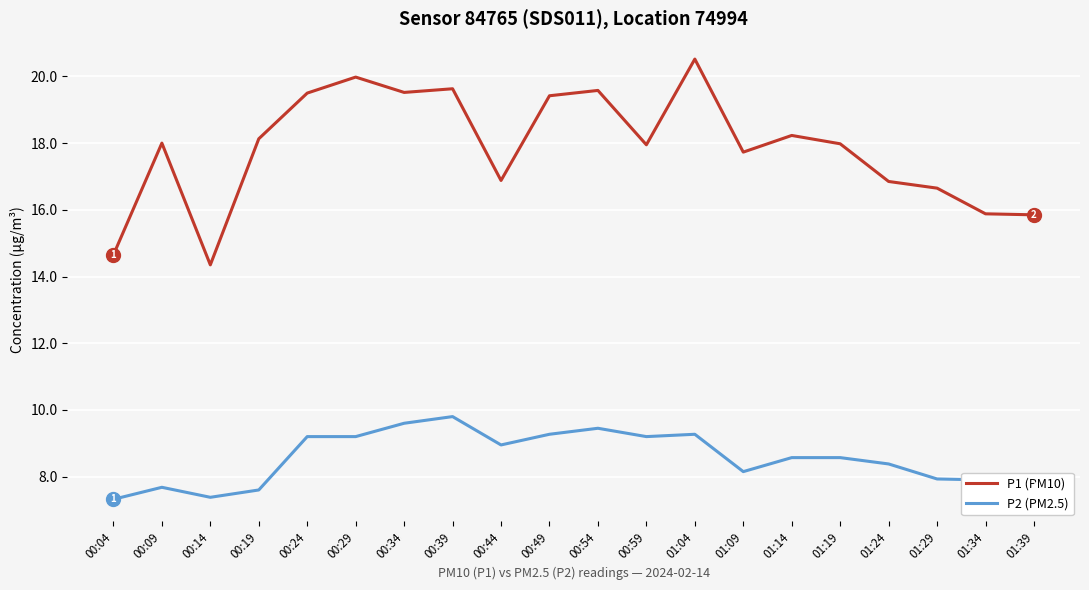

What position from the right is 00:59?

9